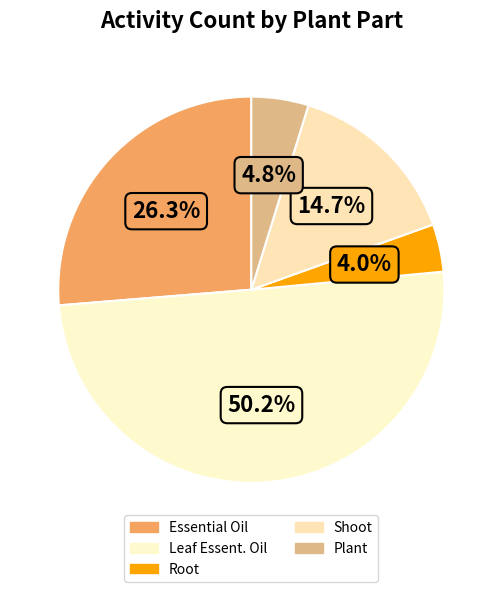

Do Leaf Essent. Oil and Root together represent more than half of the pie?

Yes